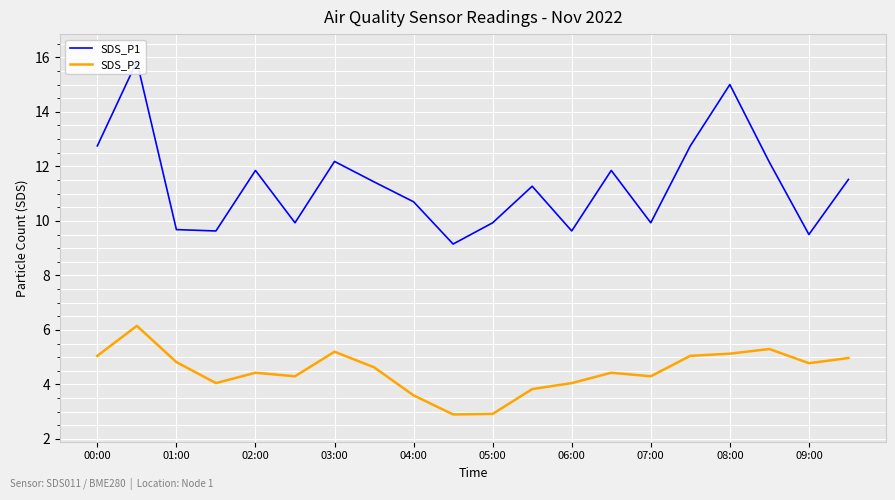

What is the minimum value shown in the chart?

2.9